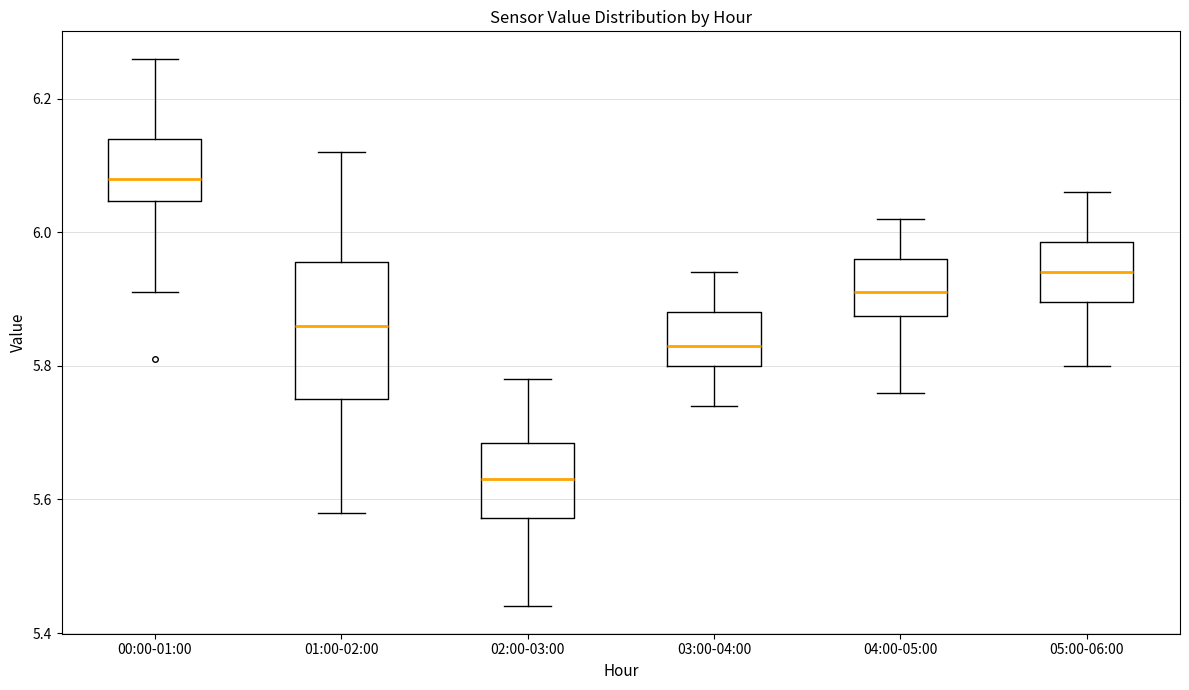

Reading left to right, transcribe this box plot: for each box, give where its median line is, the range the box spans, and where its two whiskers end, as read against the y-axis. The values are not printed on the chart, so give them approximately, as read against the axis.

00:00-01:00: median 6.08, box 6.04 to 6.14, whiskers 5.92 to 6.26
01:00-02:00: median 5.86, box 5.76 to 5.96, whiskers 5.58 to 6.12
02:00-03:00: median 5.64, box 5.58 to 5.68, whiskers 5.44 to 5.78
03:00-04:00: median 5.84, box 5.80 to 5.88, whiskers 5.74 to 5.94
04:00-05:00: median 5.92, box 5.88 to 5.96, whiskers 5.76 to 6.02
05:00-06:00: median 5.94, box 5.90 to 5.98, whiskers 5.80 to 6.06